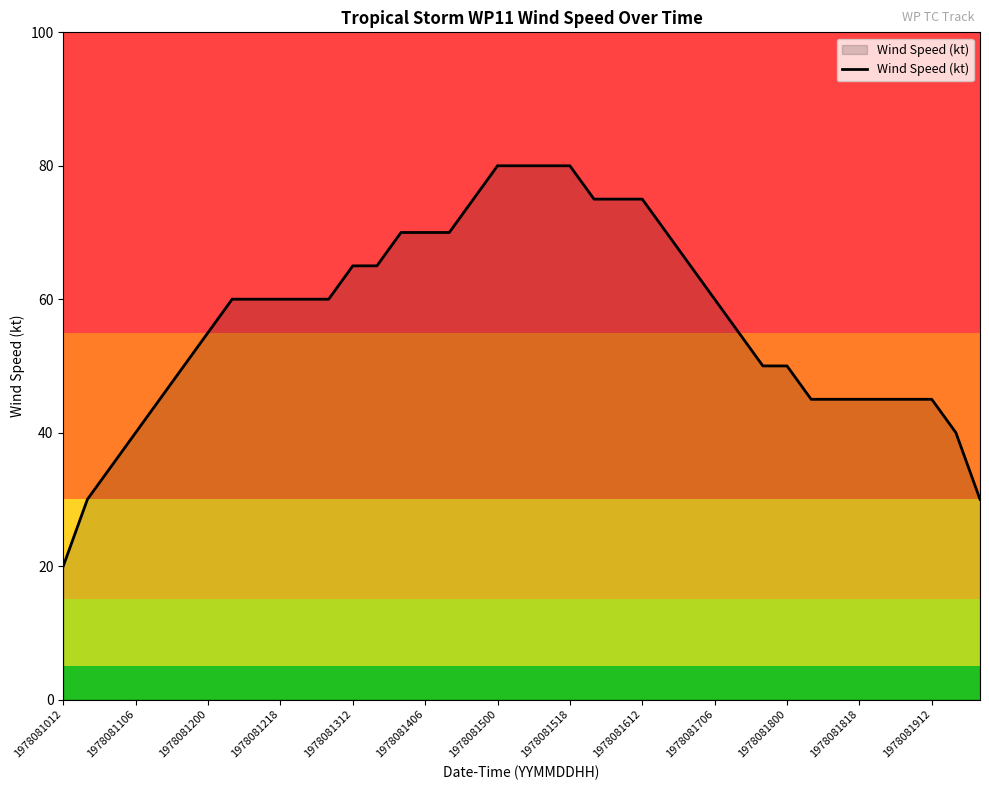

What is the greatest value displayed?

80